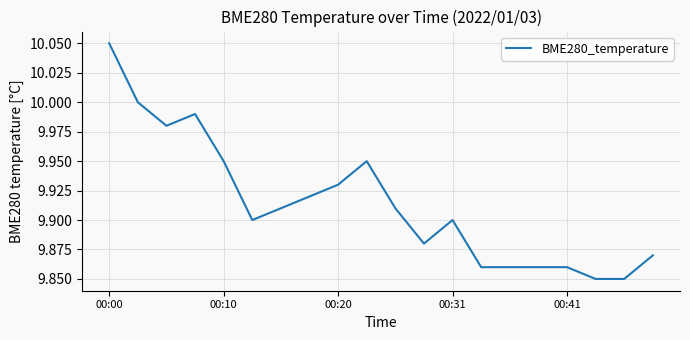

True or false: there are more than 0 points higher than both neighbors.

True